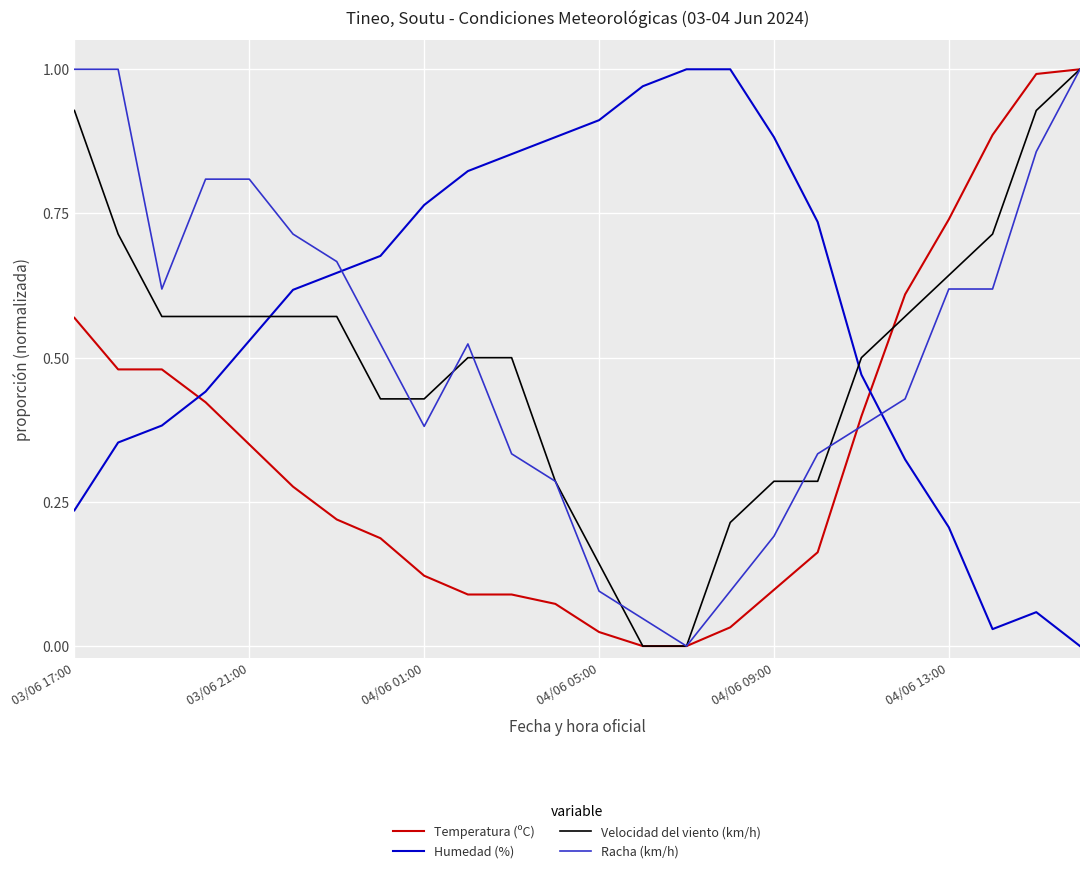

At how many categories does at least one series exceed 0?

24